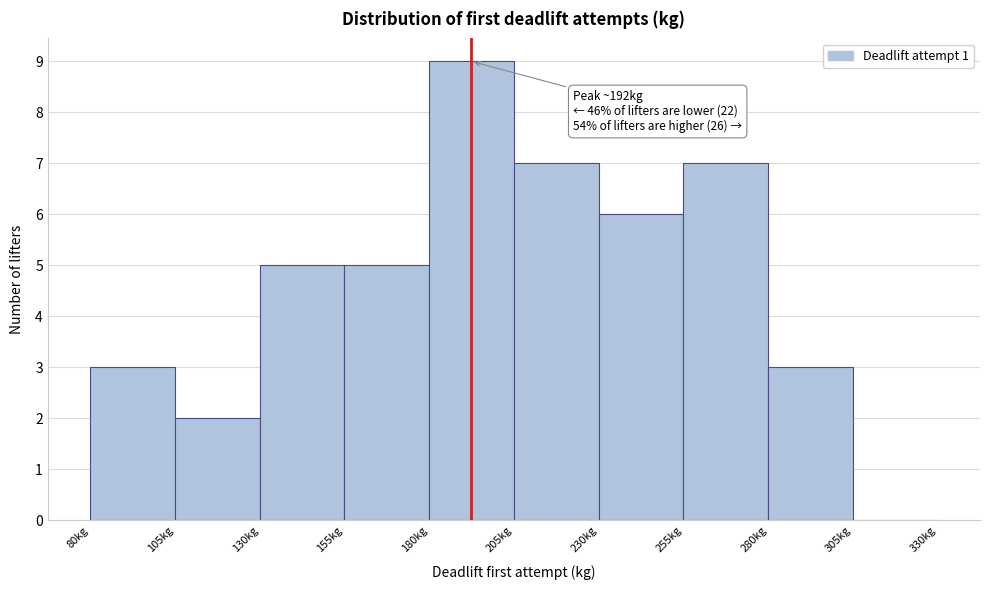

Over which range of the x-axis is the bar tallest?

180 to 205